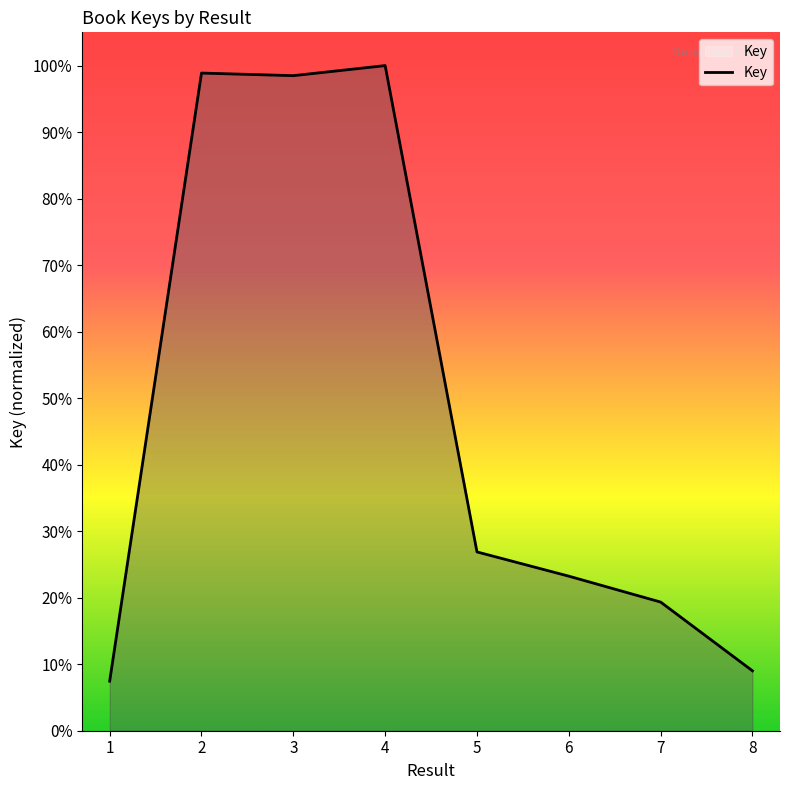

What is the change in value from 2 to 6?

-75.6